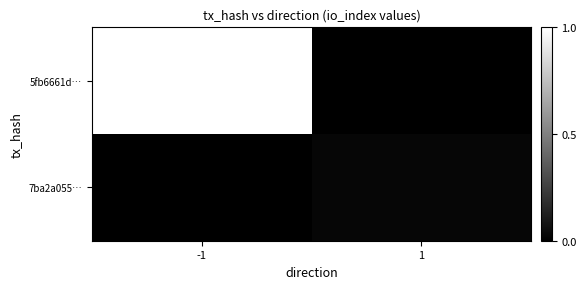

Between -1 and 1, which series saw the biggest shift?

5fb6661d…